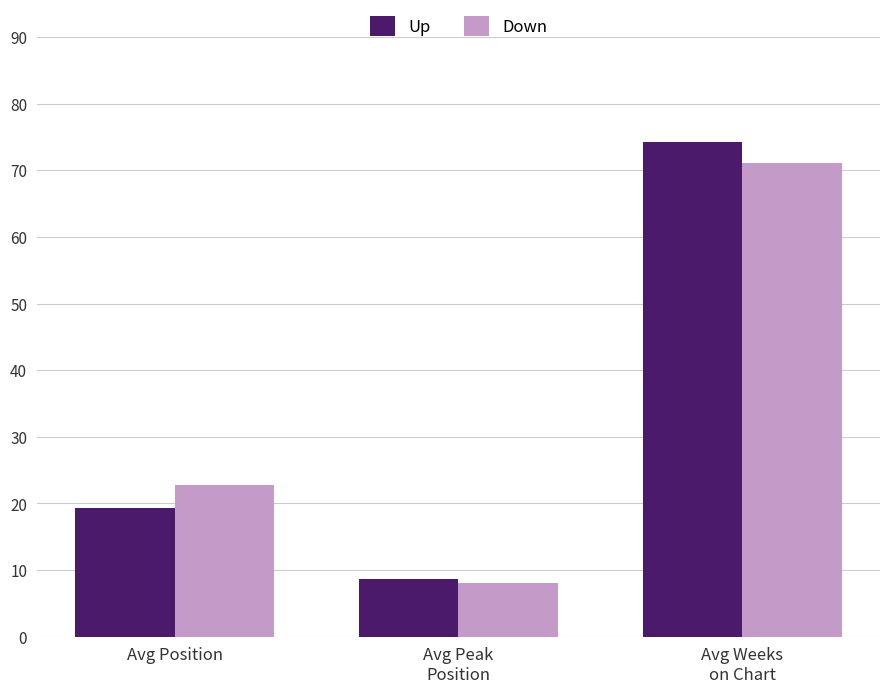

Is it true that Down equals 7.8 at Avg Position?

False